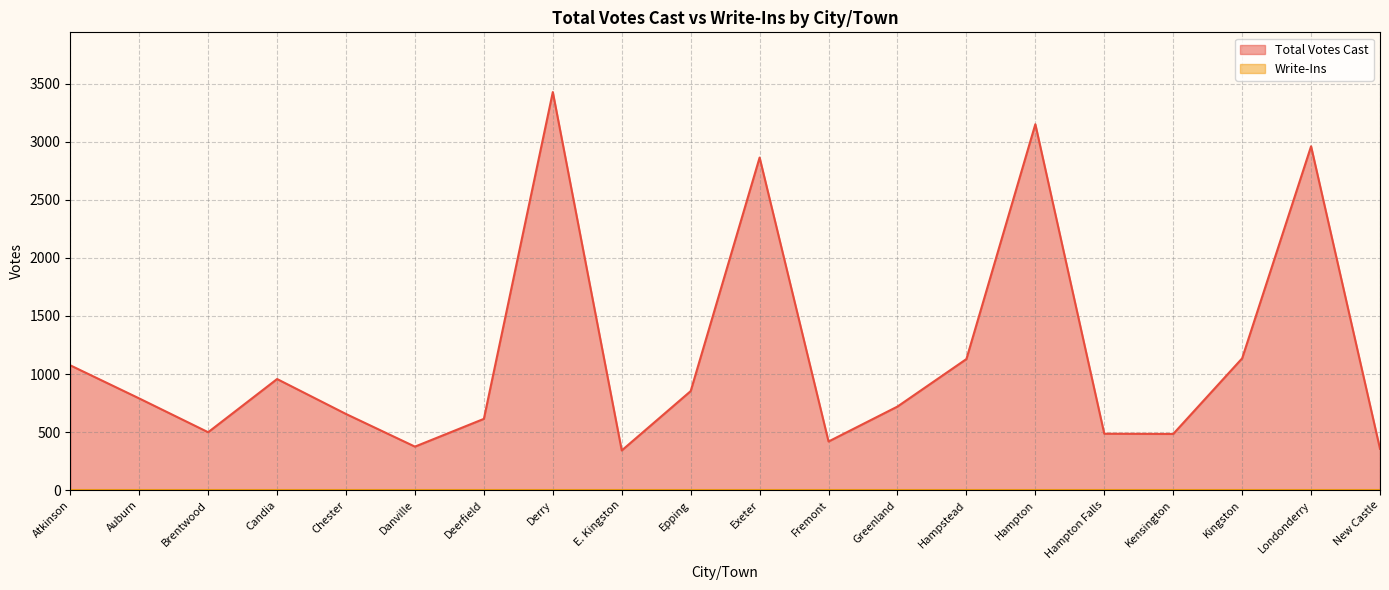

What is the label of the 16th point from the right?

Chester